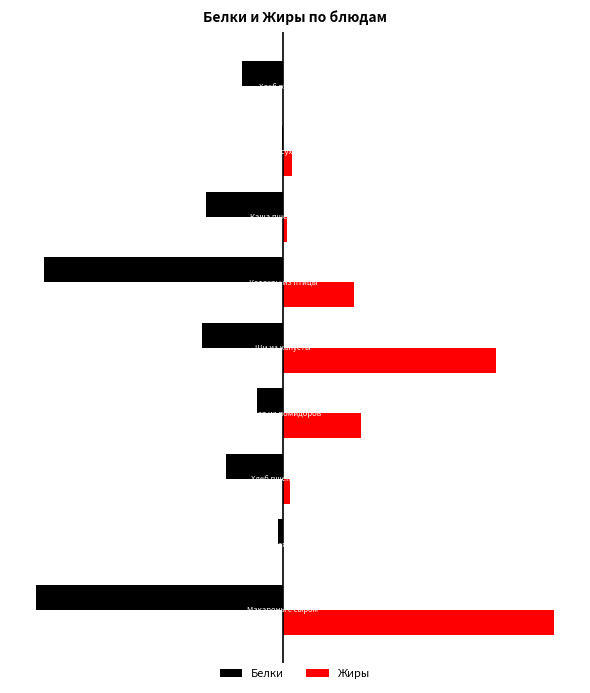

What are all the series names shown in the legend?

Белки, Жиры